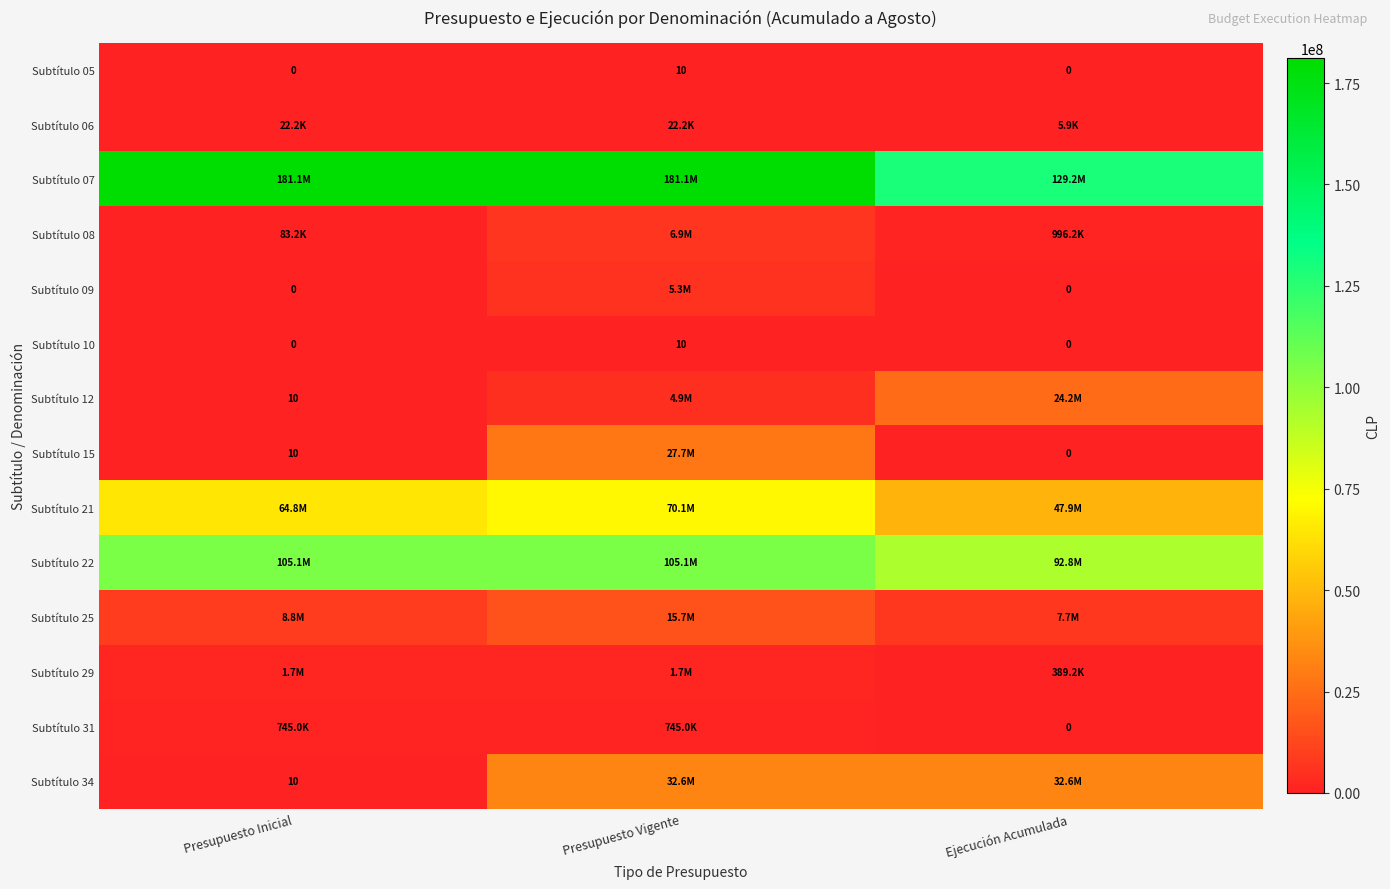

At which category is the sum across all series the highest?

Presupuesto Vigente